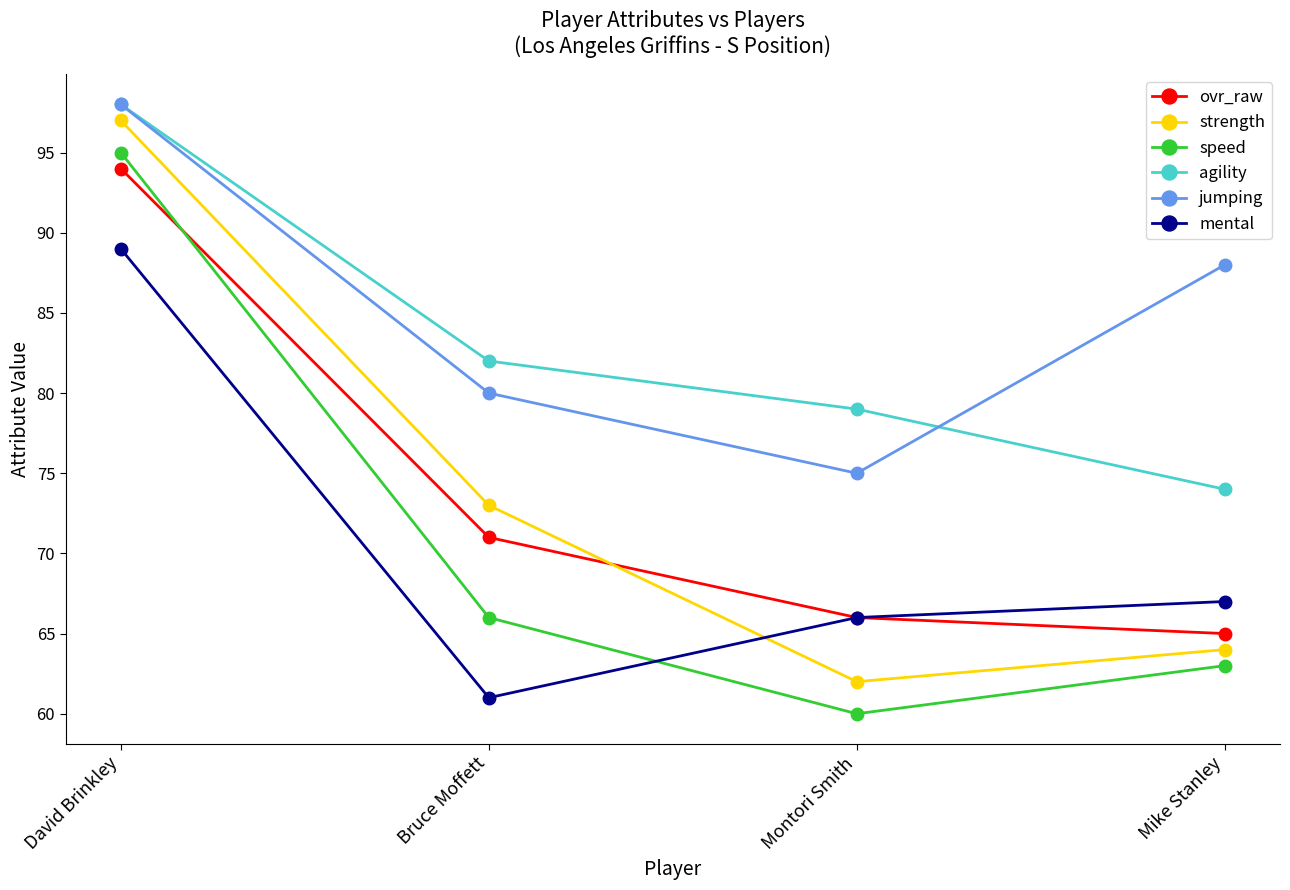

What is the smallest value displayed?

60